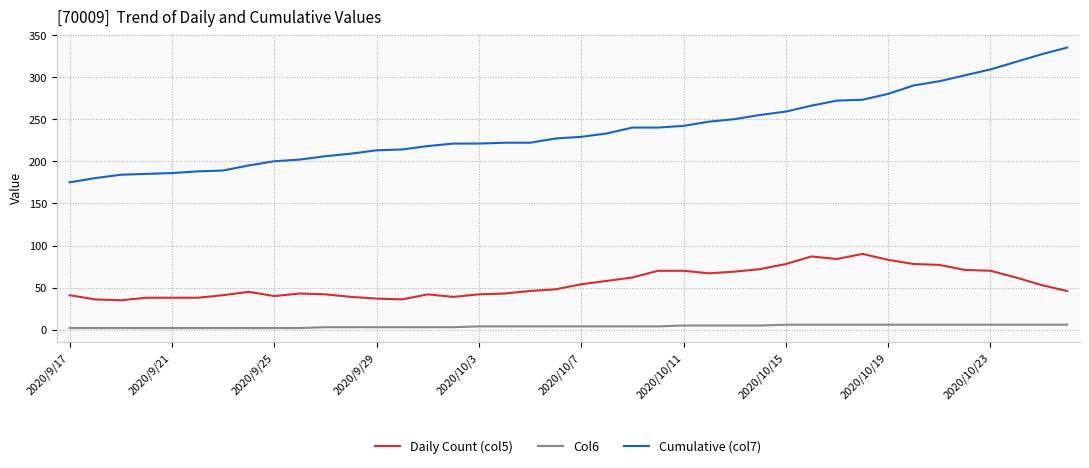

Which series has the largest total across all categories?

Cumulative (col7)